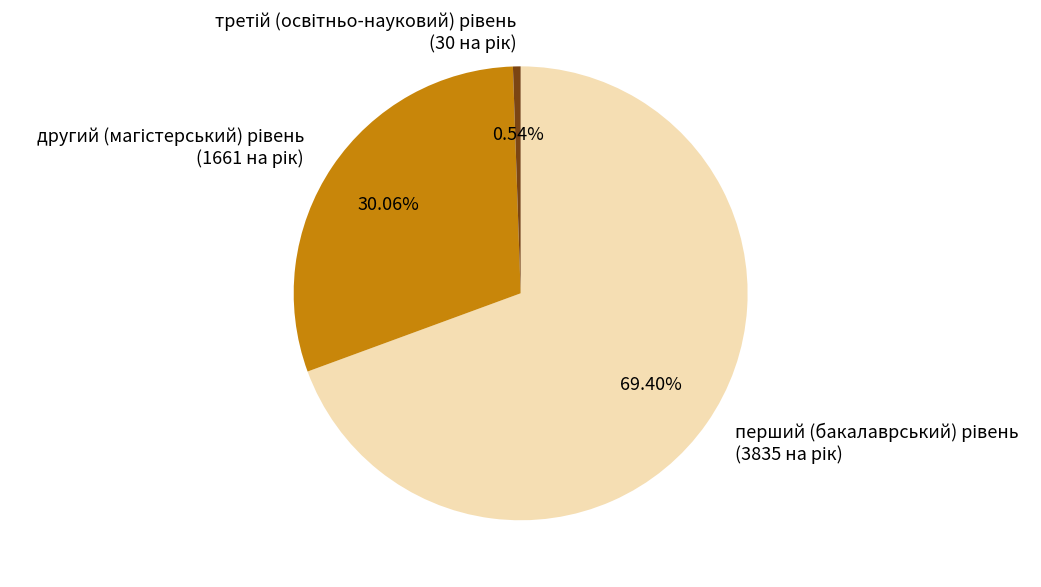

Does any single category account for the majority?

Yes